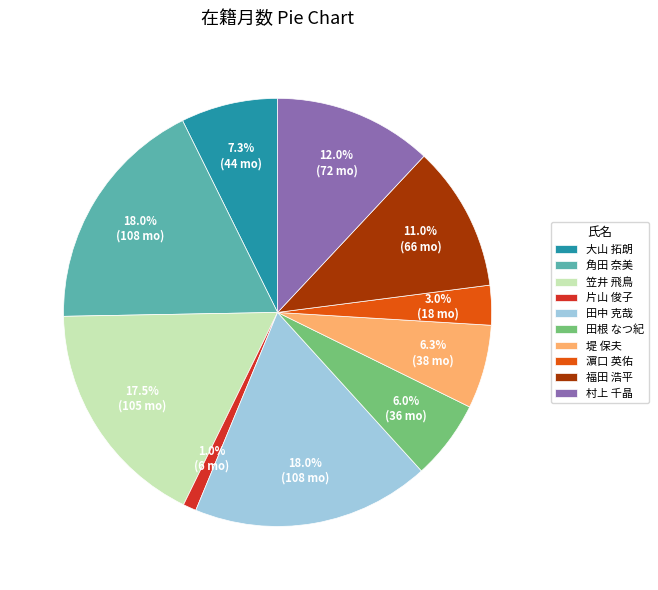

To the nearest percent, what portion does 片山 俊子 represent?

1%